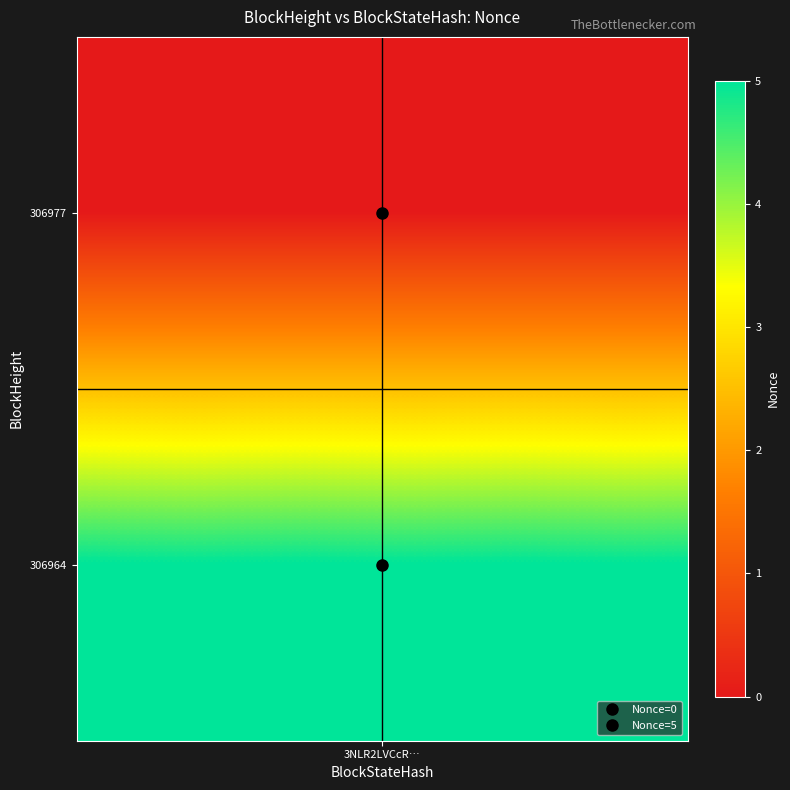

The 306964 series shows 2 at 0. True or false?

False